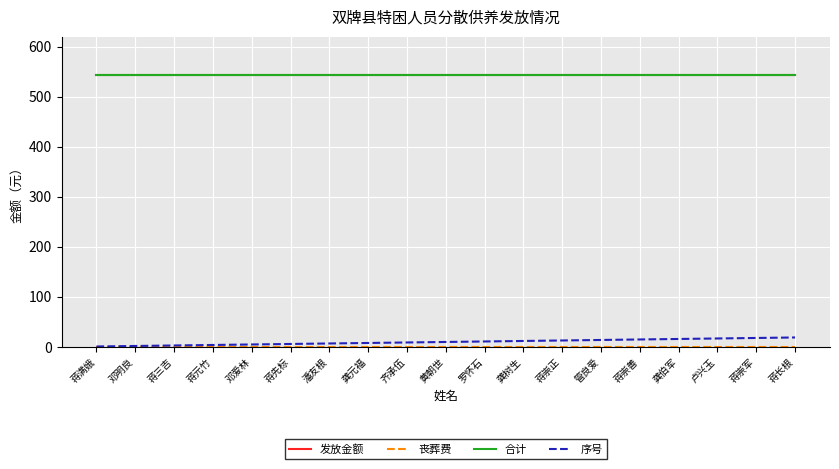

Does the chart have visible grid lines?

Yes